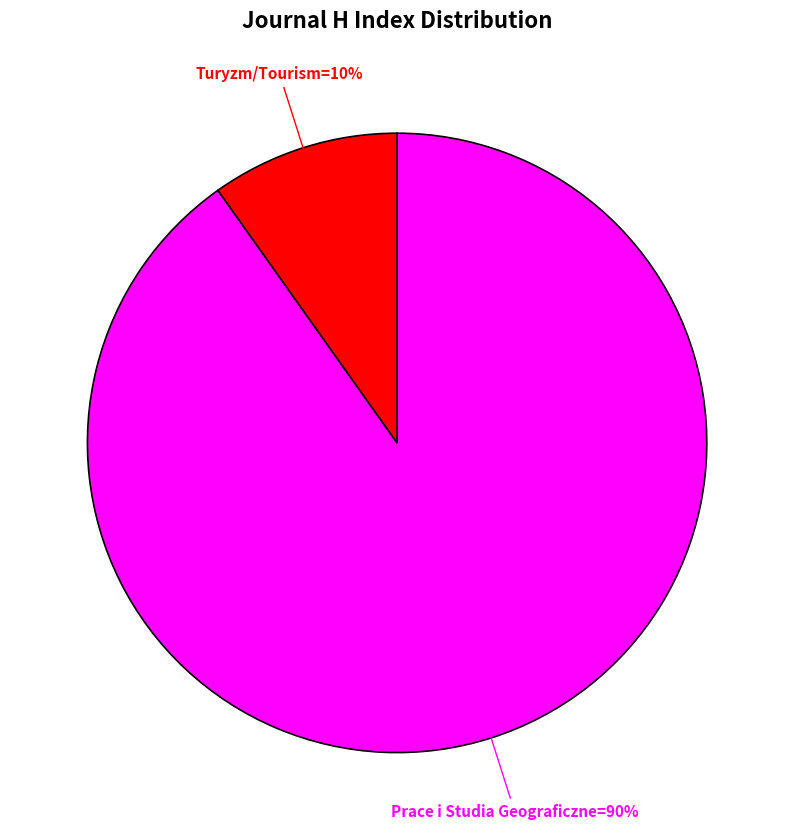

To the nearest percent, what is the average slice percentage?

50%